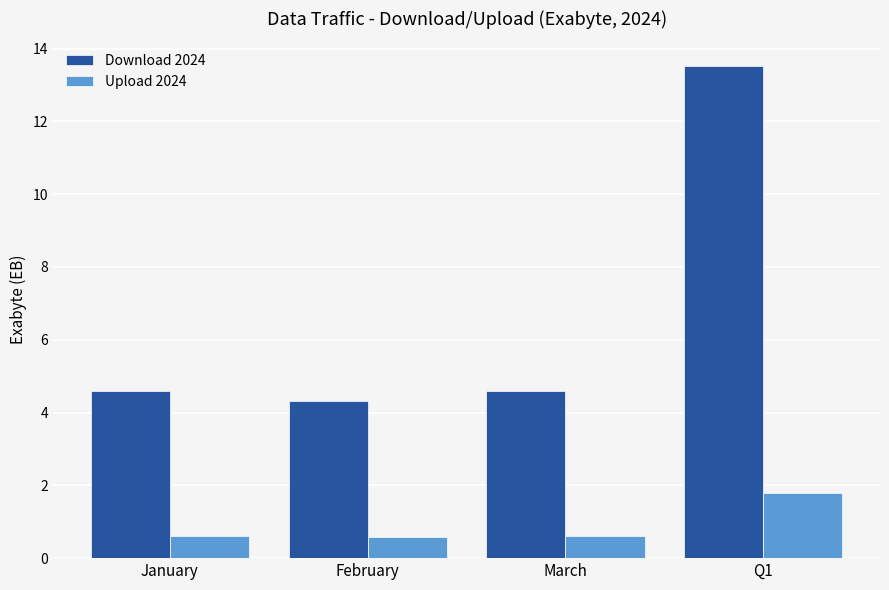

How many bars are there in total?

8